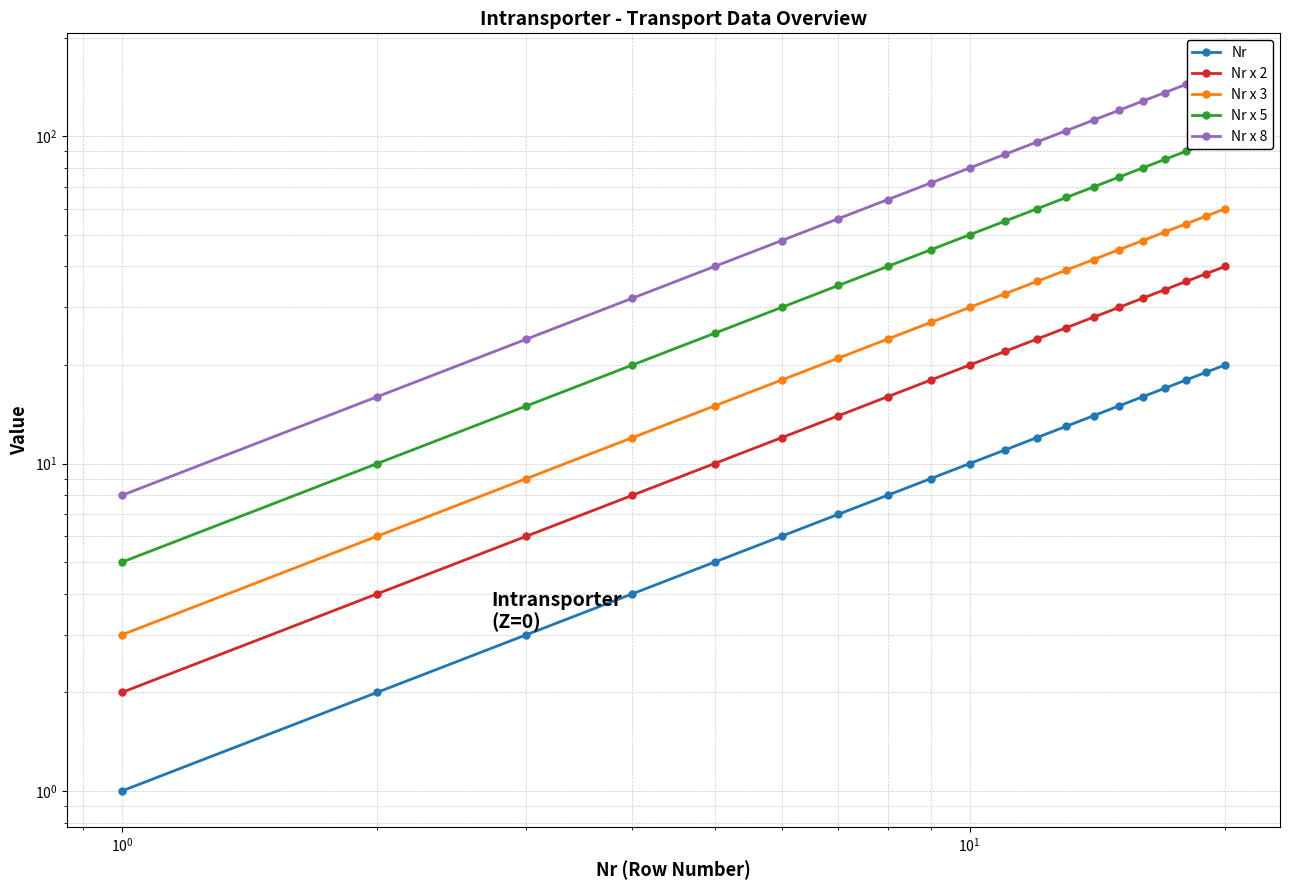

What are all the series names shown in the legend?

Nr, Nr x 2, Nr x 3, Nr x 5, Nr x 8